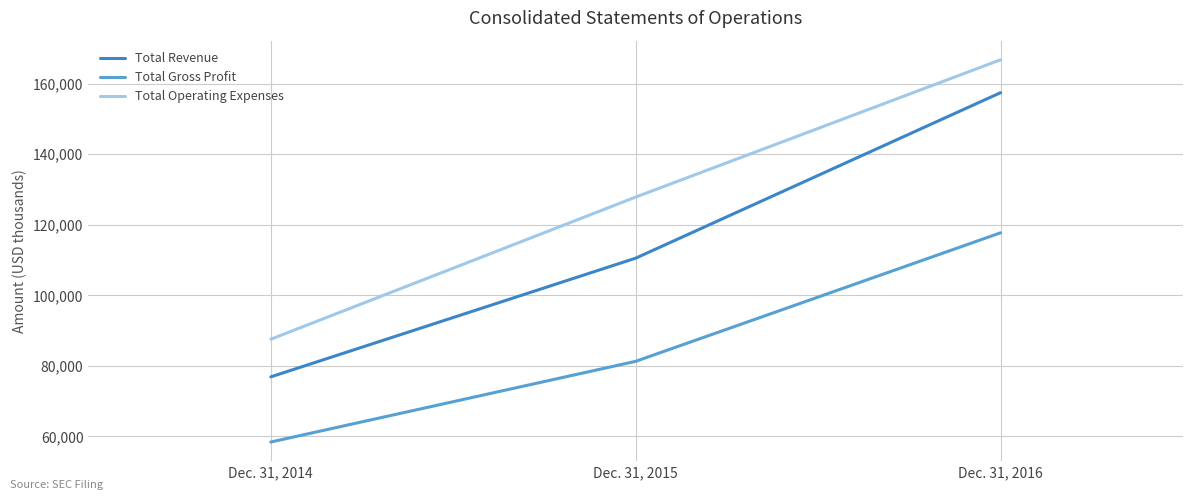

The value of Total Revenue at Dec. 31, 2015 is 110526. True or false?

True